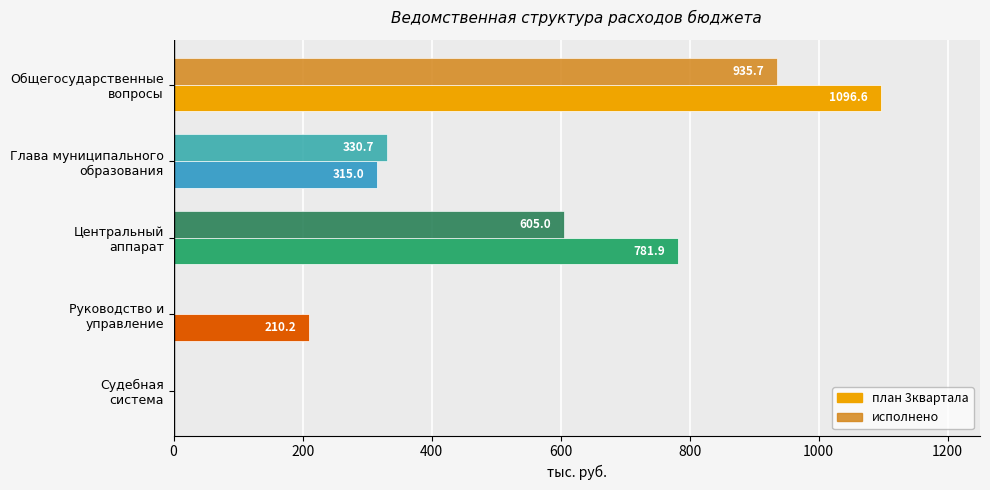

Count the number of categories in the chart.

5